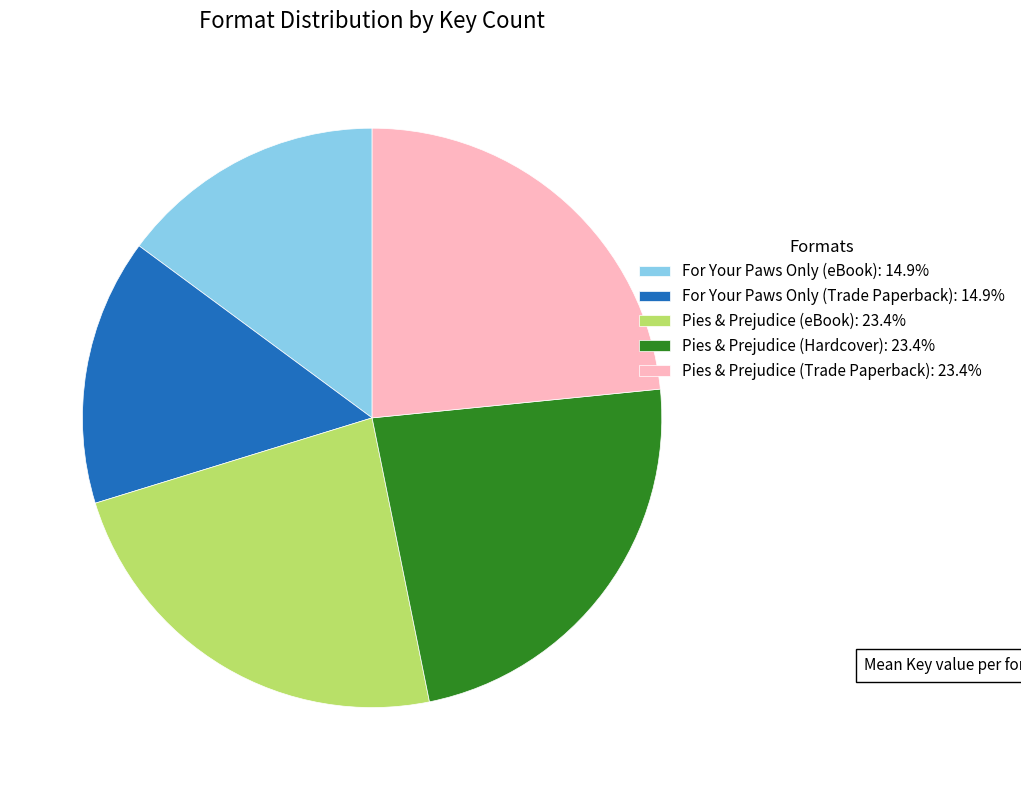

Do For Your Paws Only (eBook): 14.9% and Pies & Prejudice (eBook): 23.4% together represent more than half of the pie?

No